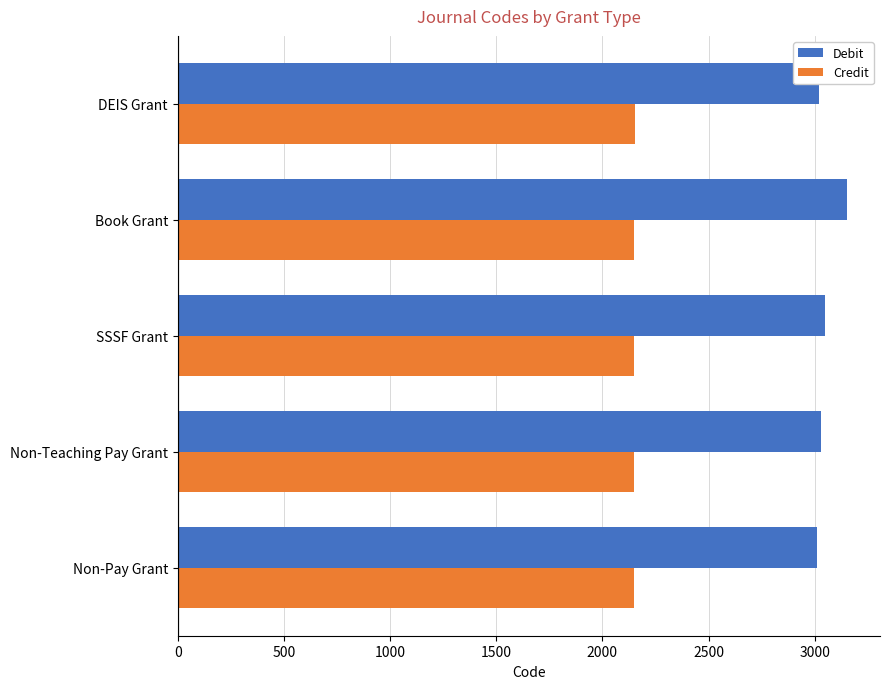

What are all the series names shown in the legend?

Debit, Credit